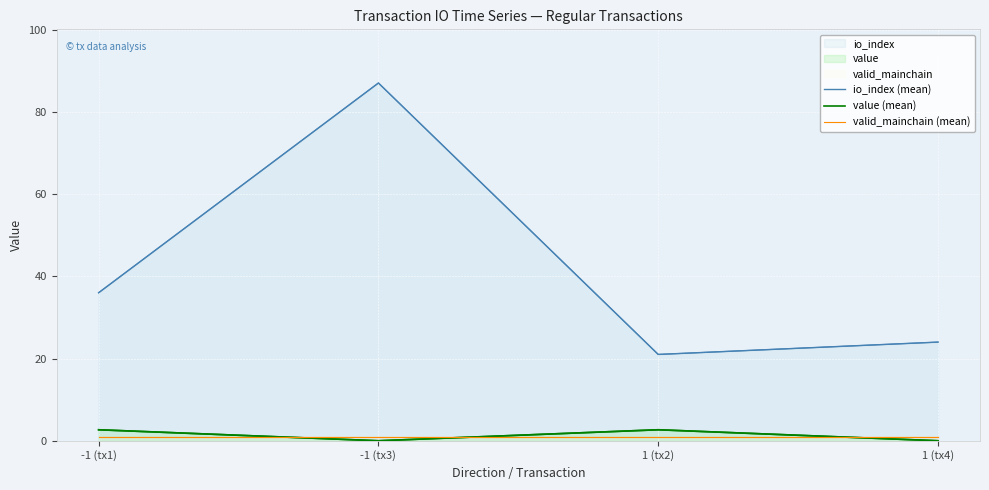

What is the label of the 1st point from the left?

-1 (tx1)